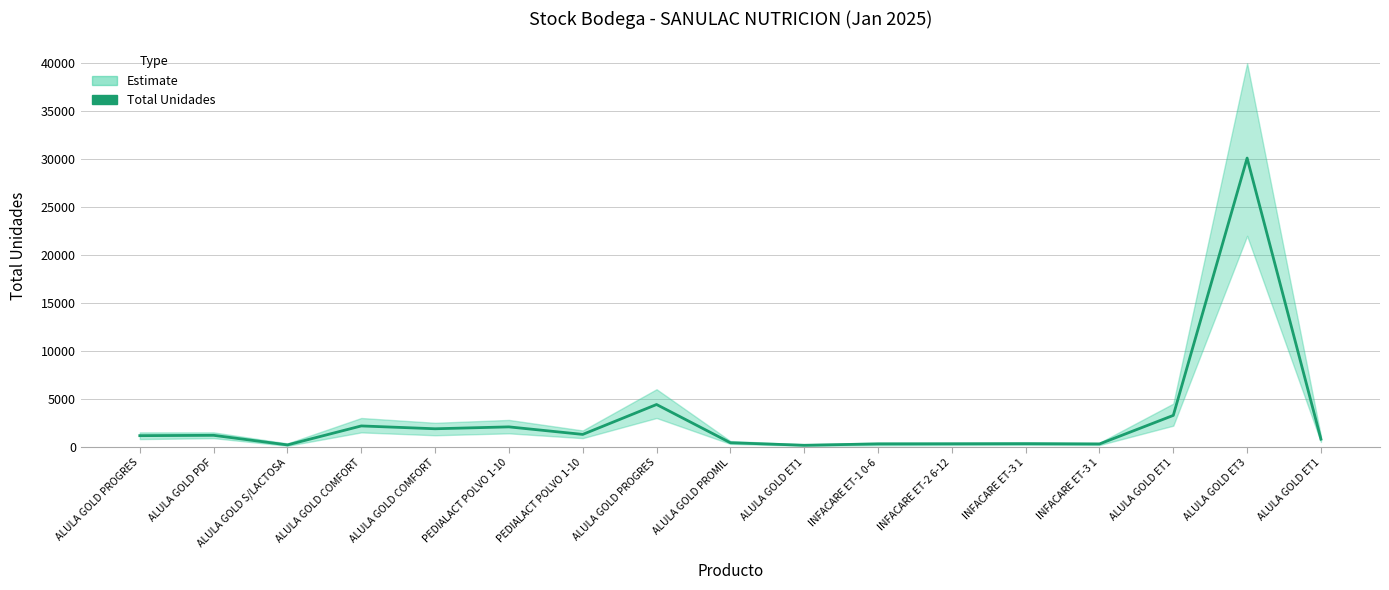

At which label is the value closest to 15134?

ALULA GOLD PROGRES